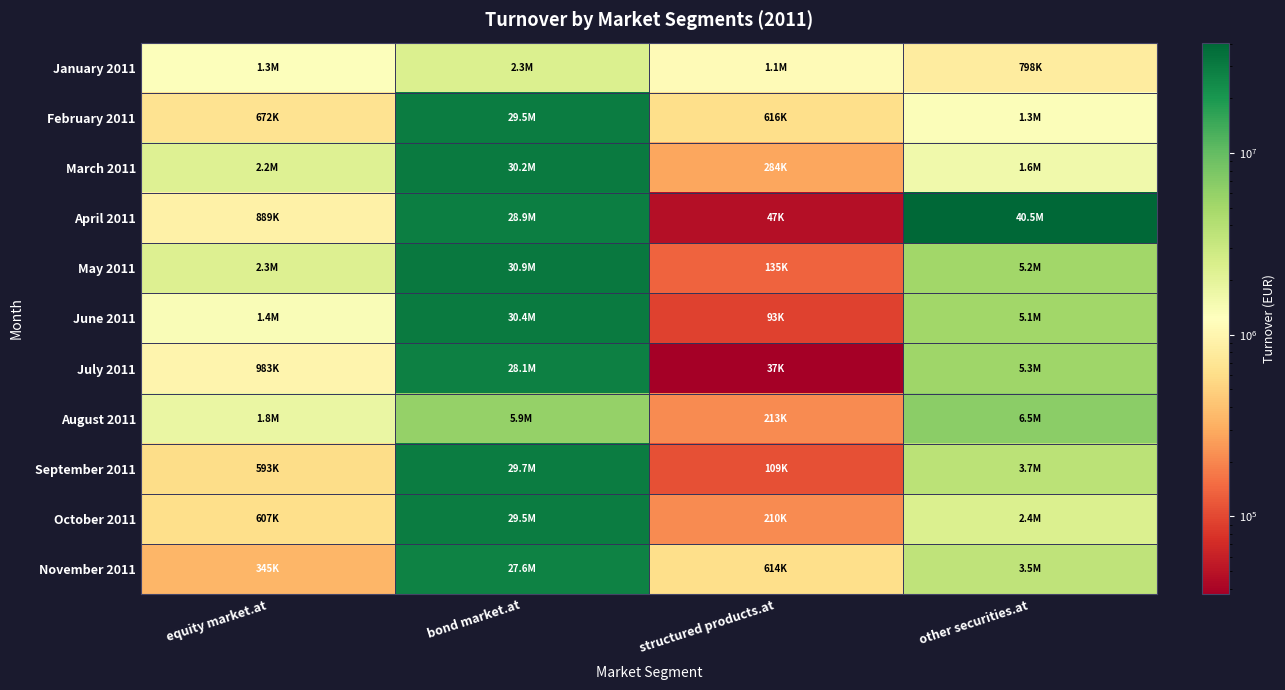

Between other securities.at and equity market.at, which is larger?

equity market.at